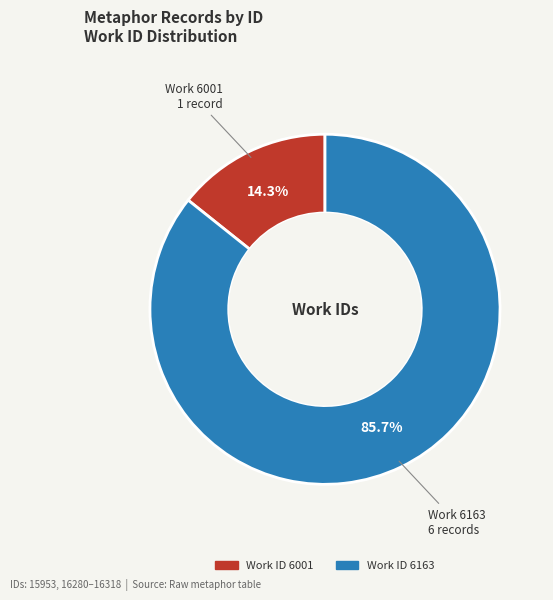

Is there any slice that represents more than half of the pie?

Yes